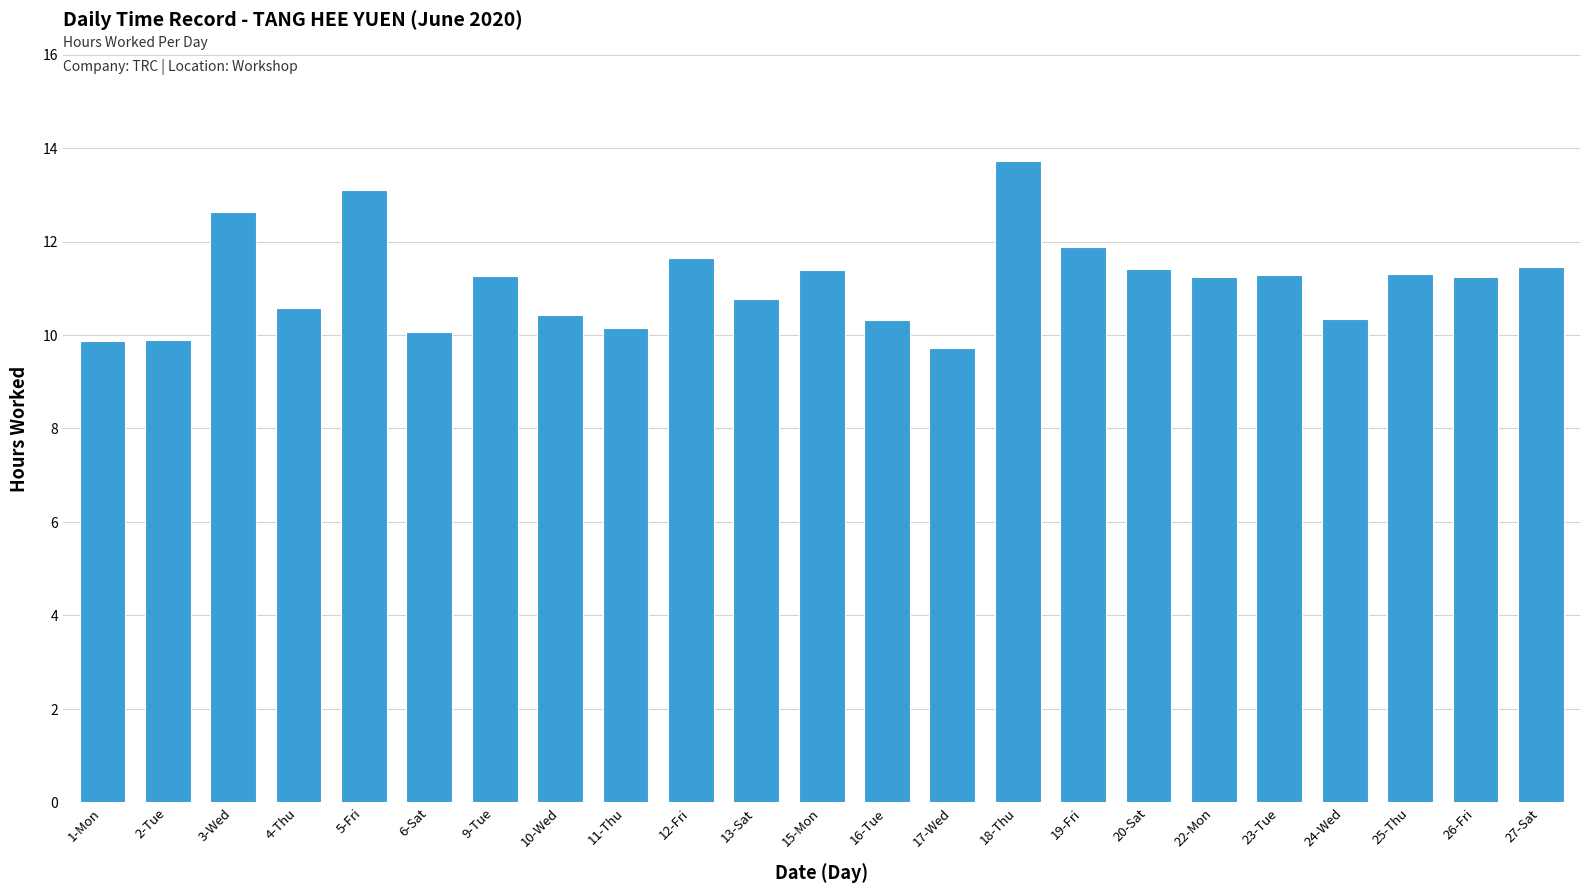

The chart shows a value of 11.9 at 19-Fri. True or false?

True